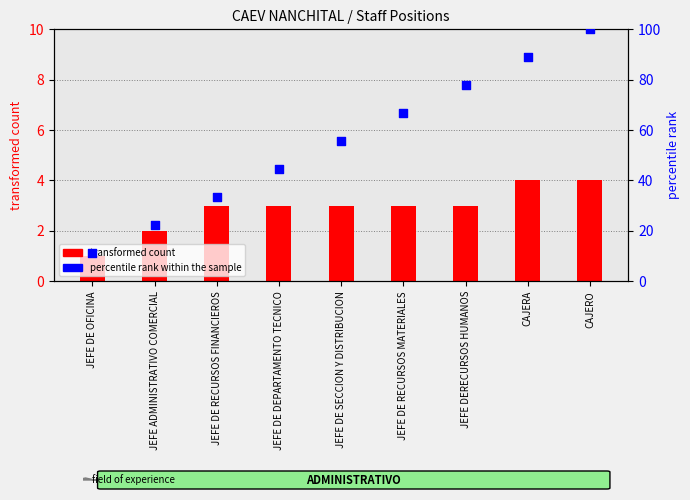

What is the change in value from JEFE DE OFICINA to CAJERA?

+77.8